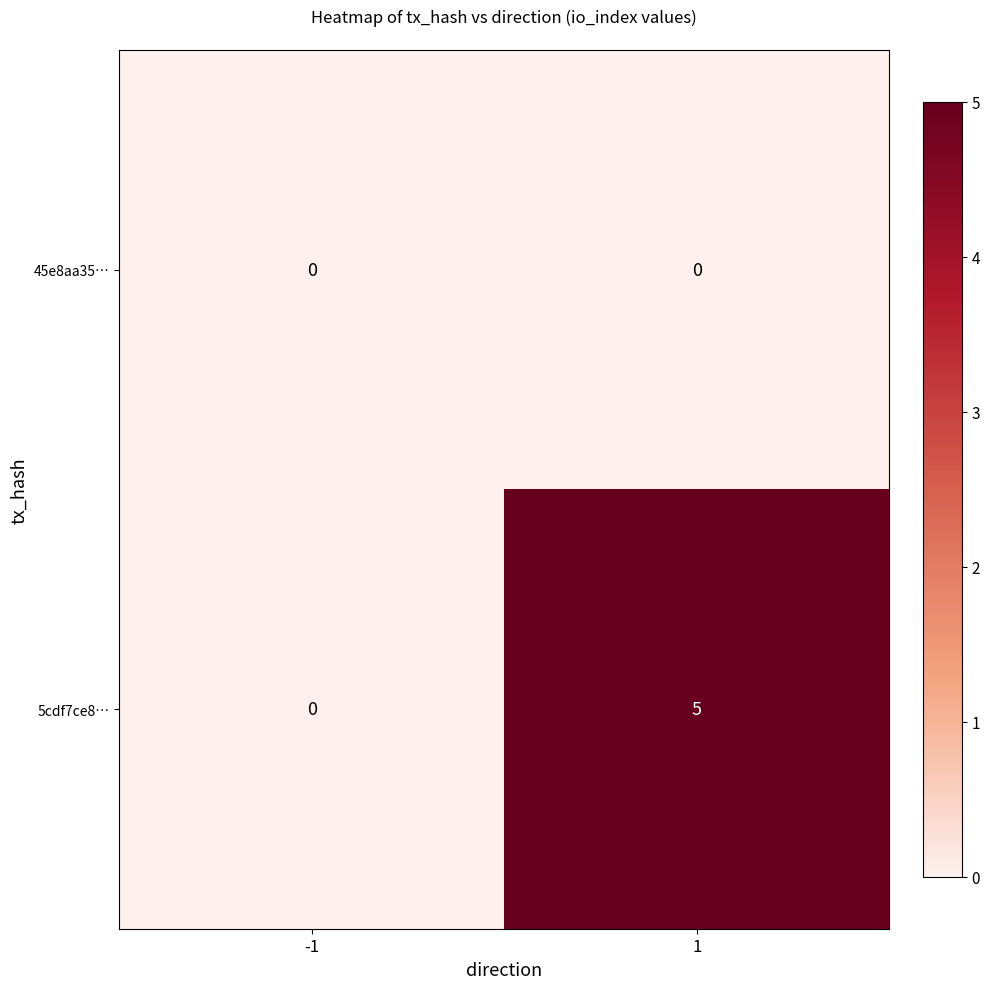

Reading left to right, extract all data points from this chart.

45e8aa35…: 0	0
5cdf7ce8…: 0	5